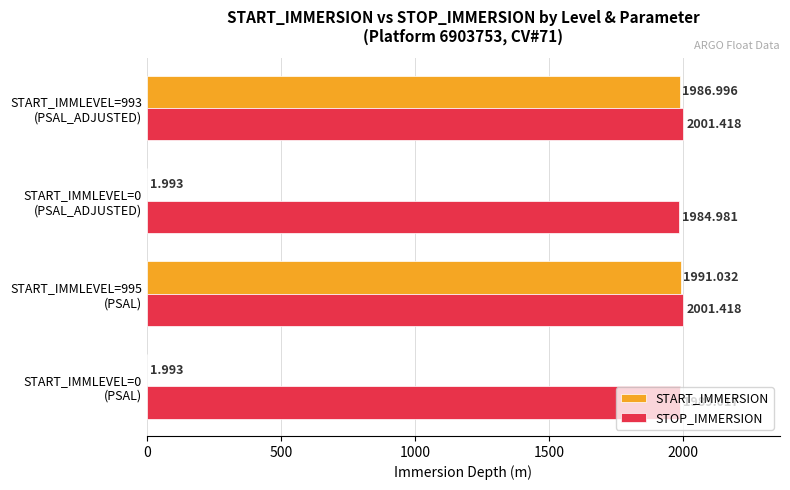

Which series has the largest total across all categories?

STOP_IMMERSION